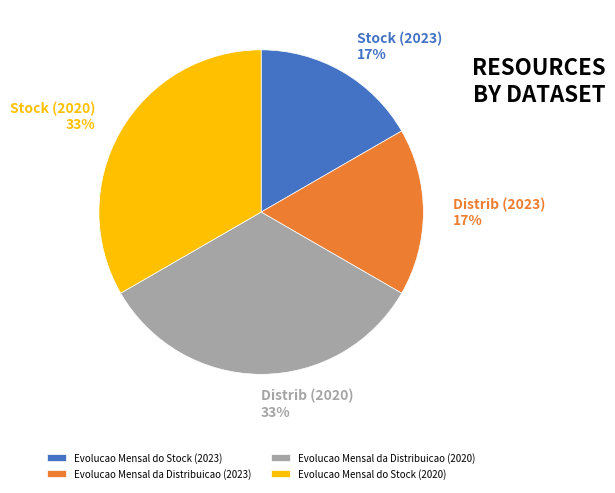

What percentage is the Evolucao Mensal da Distribuicao (2020) slice, to the nearest percent?

33%